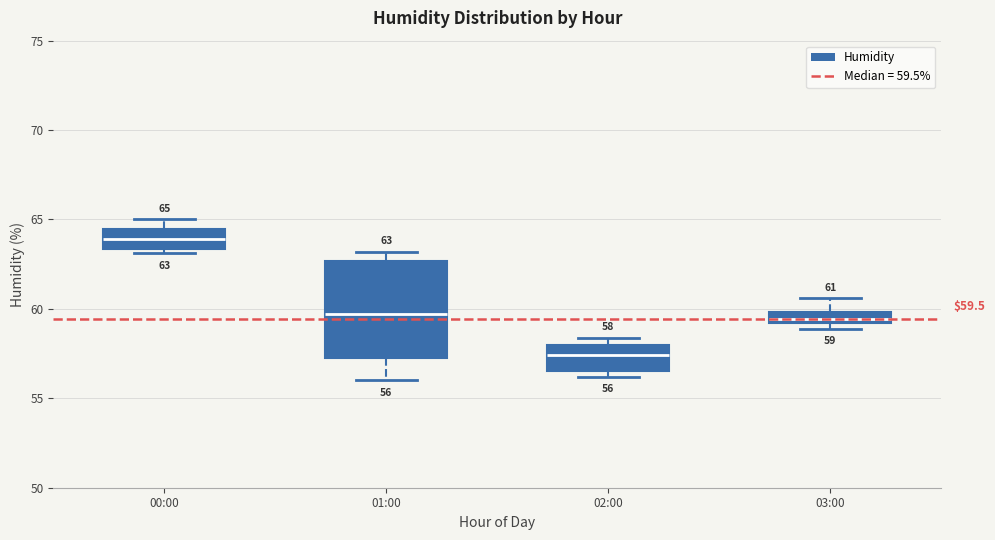

Which box's median line is the highest?

00:00